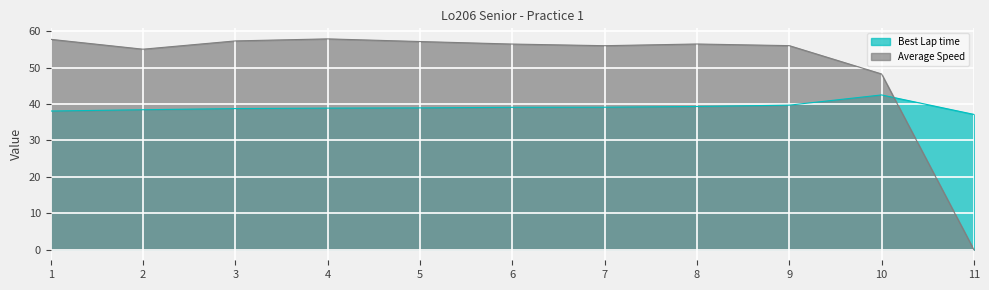

Rank the series at 5 from lowest to highest value.

Best Lap time, Average Speed